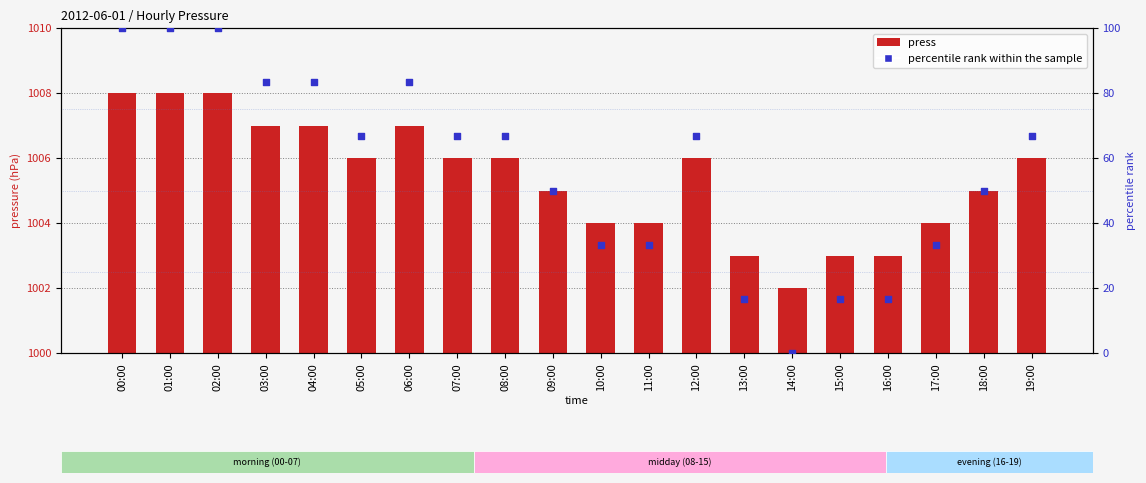

What are all the series names shown in the legend?

press, percentile rank within the sample